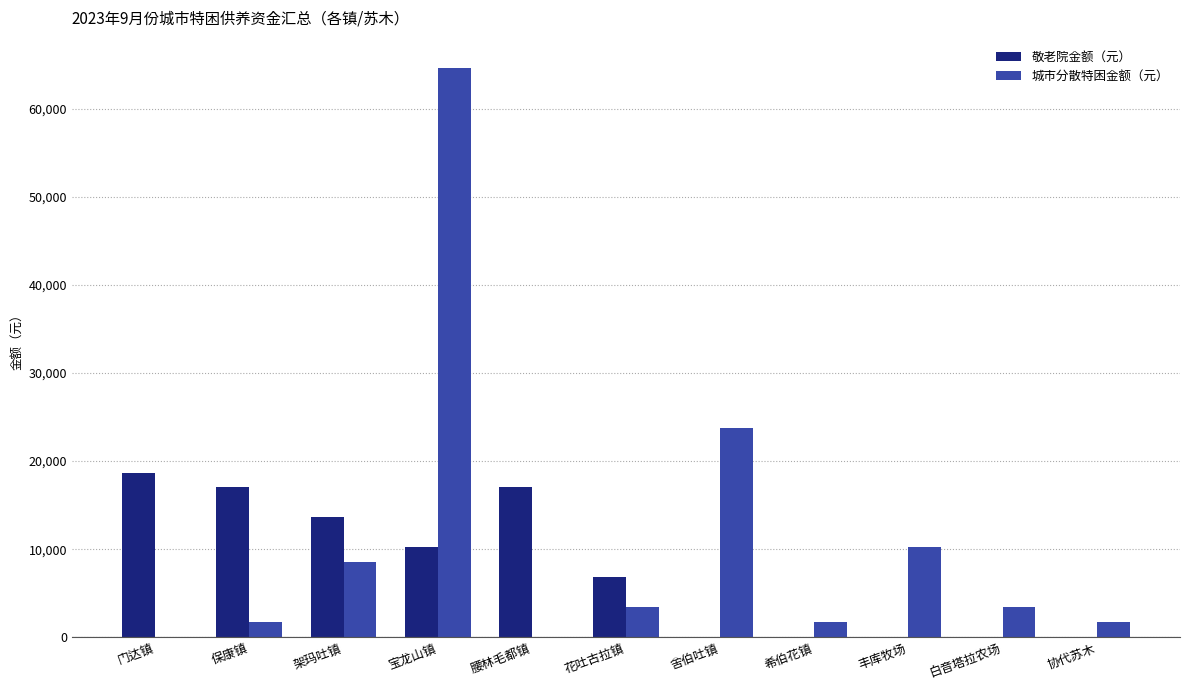

How many distinct data groups are displayed?

2